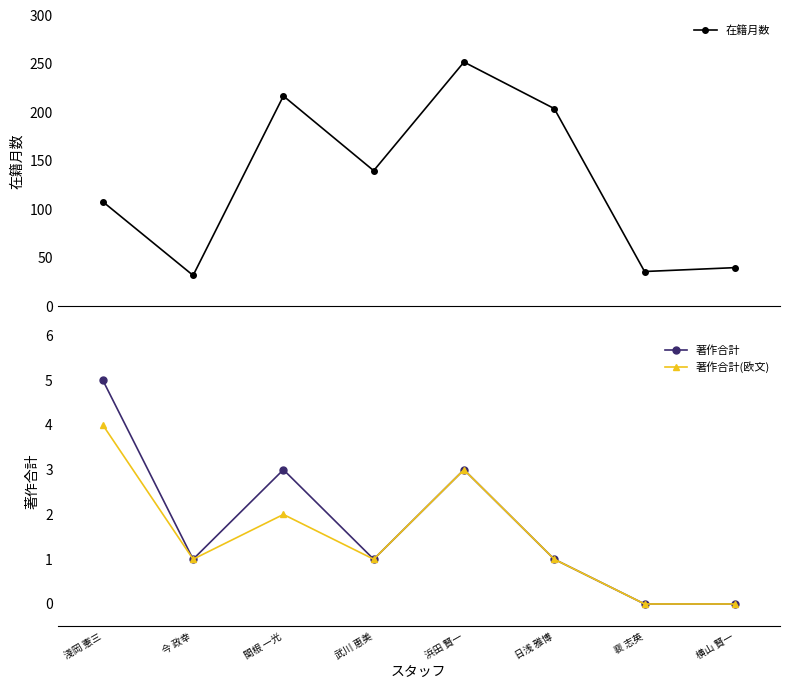

Reading left to right, extract all data points from this chart.

在籍月数: 108	32	217	140	252	204	36	40
著作合計: 5	1	3	1	3	1	0	0
著作合計(欧文): 4	1	2	1	3	1	0	0